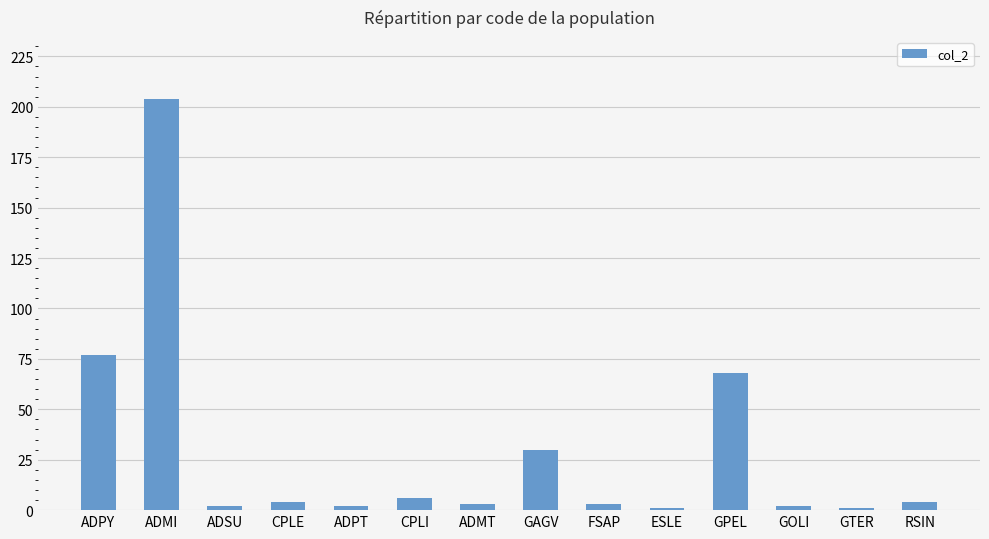

What is the ratio of the value at GTER to the value at FSAP?

0.3